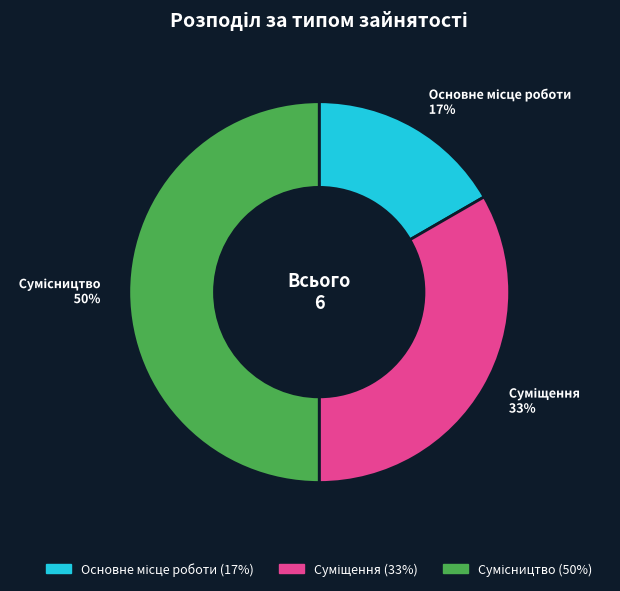

To the nearest percent, what is the average slice percentage?

33%